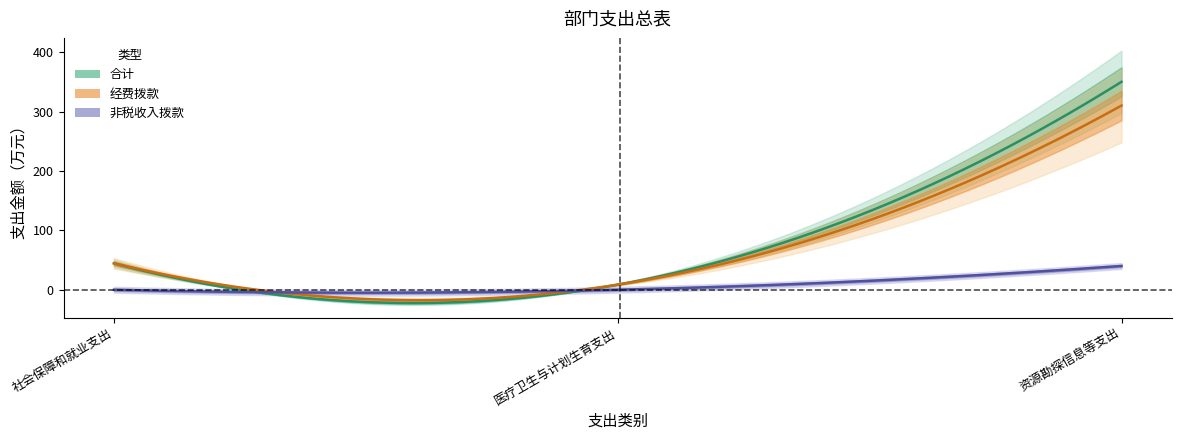

What is the difference between the maximum and minimum values in the 合计 series?

341.5